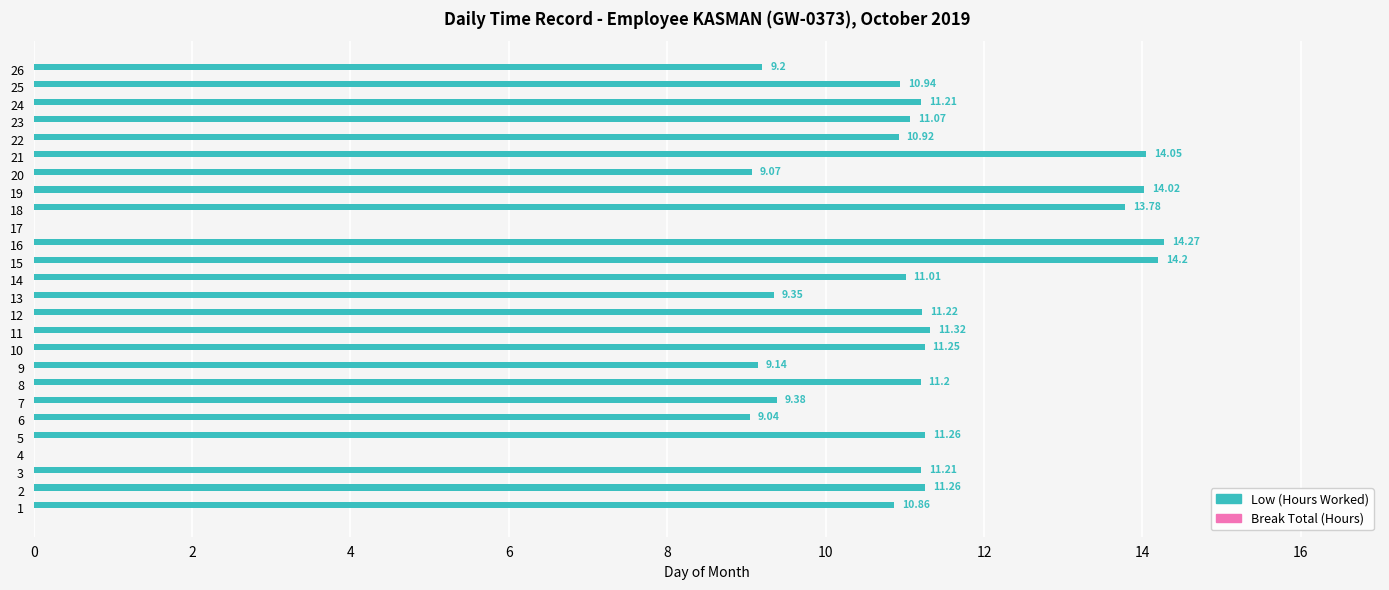

Which has a higher value, 15 or 14?

15